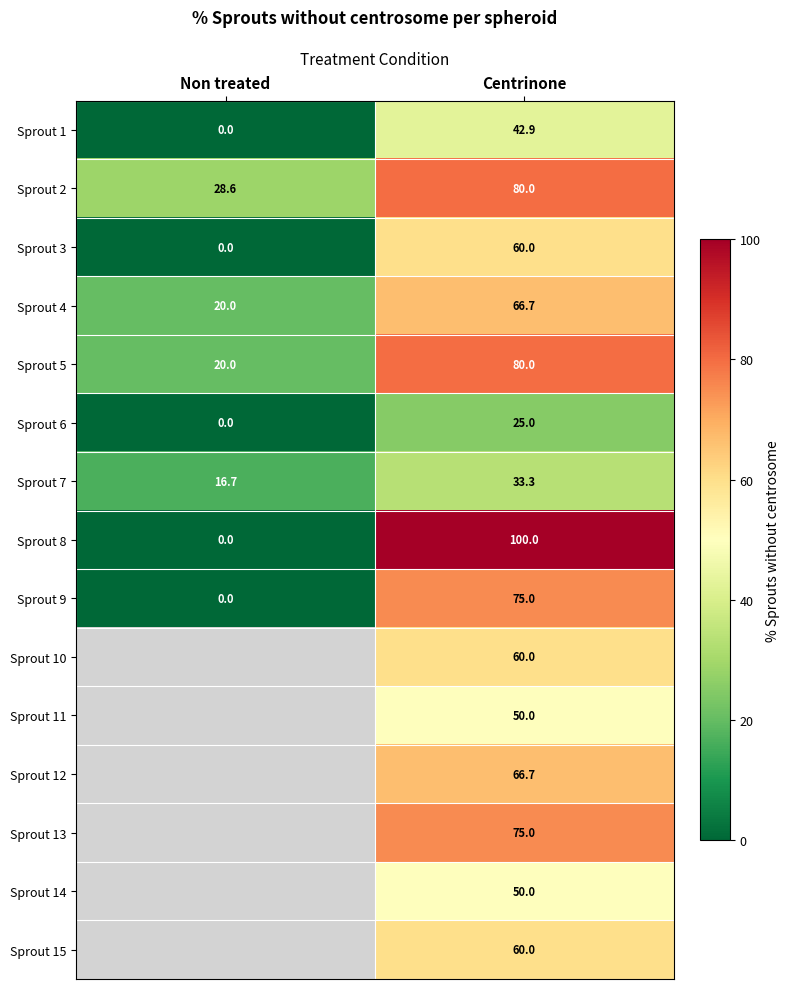

At which category is the sum across all series the highest?

Centrinone